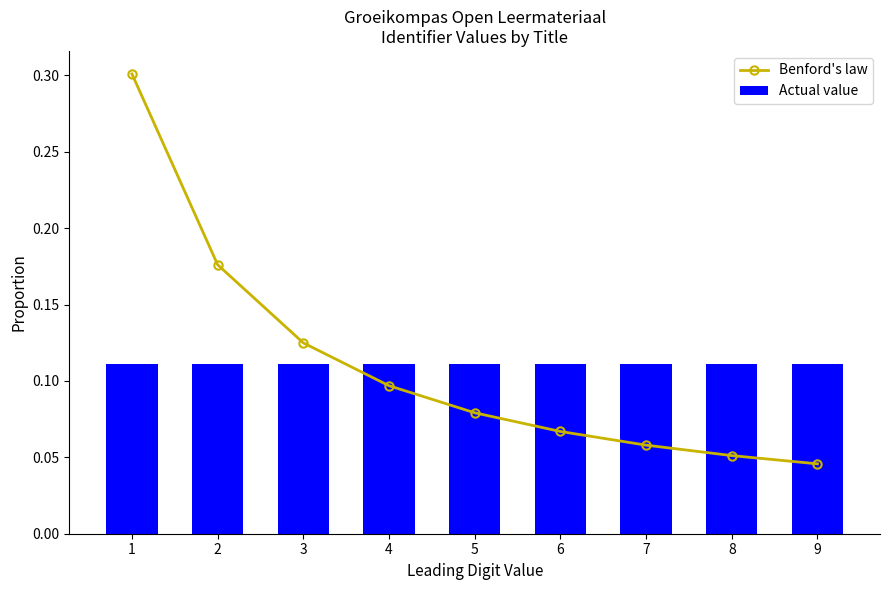

What is the total value across all series at 4?

0.2